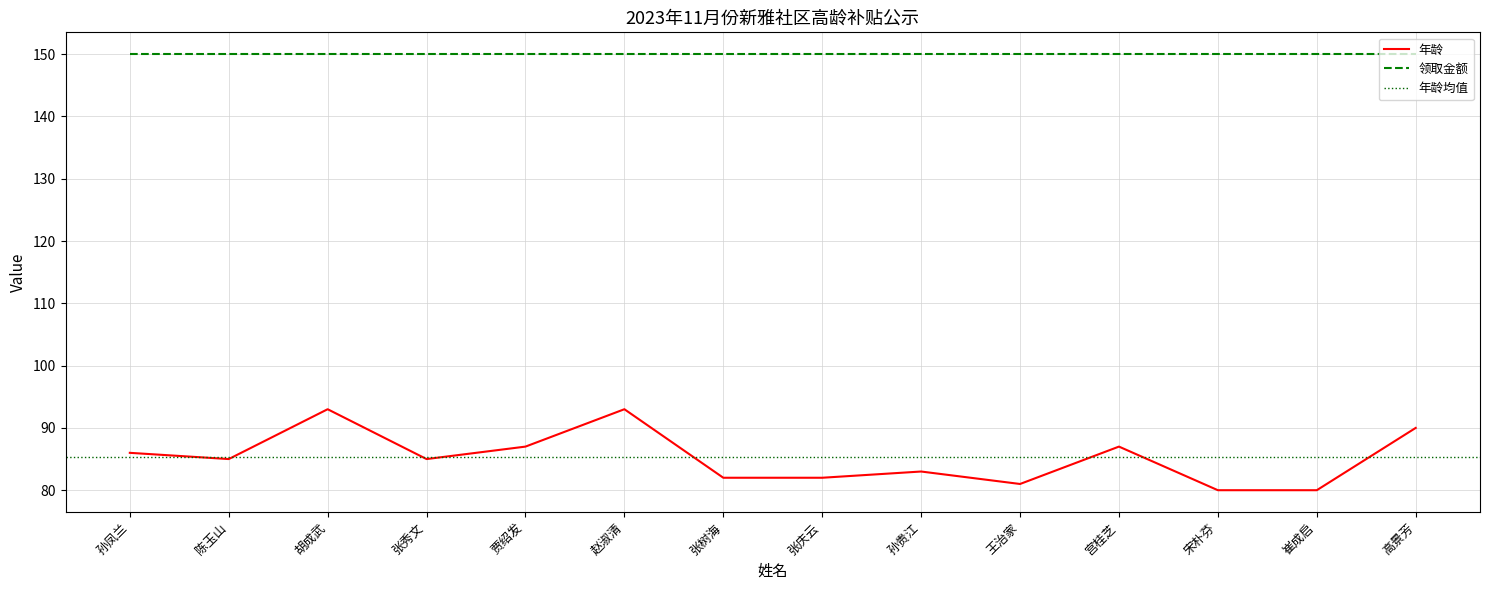

What is the value of the 9th point from the left?

83